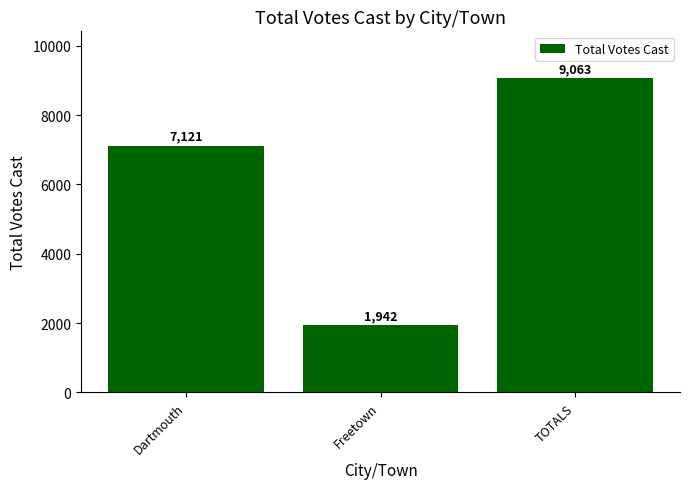

Rank the categories by value from lowest to highest.

Freetown, Dartmouth, TOTALS